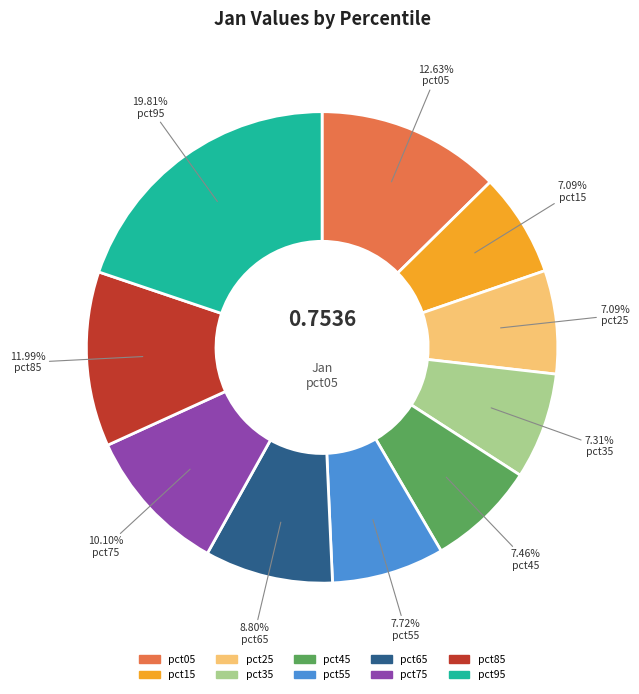

What percentage do pct45 and pct85 together represent?

19.4%